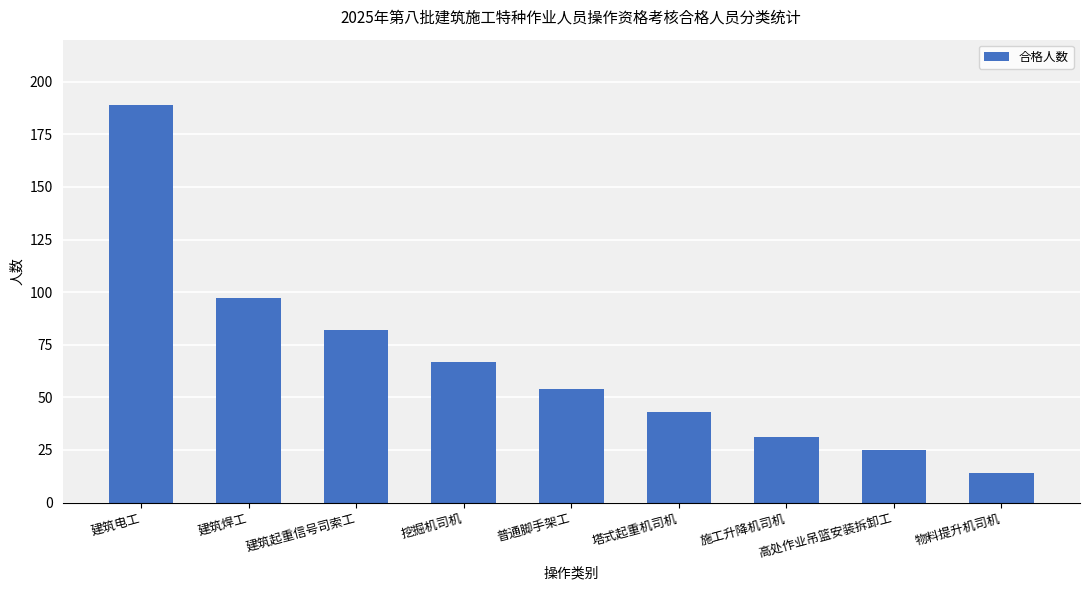

Rank the categories by value from lowest to highest.

物料提升机司机, 高处作业吊篮安装拆卸工, 施工升降机司机, 塔式起重机司机, 普通脚手架工, 挖掘机司机, 建筑起重信号司索工, 建筑焊工, 建筑电工